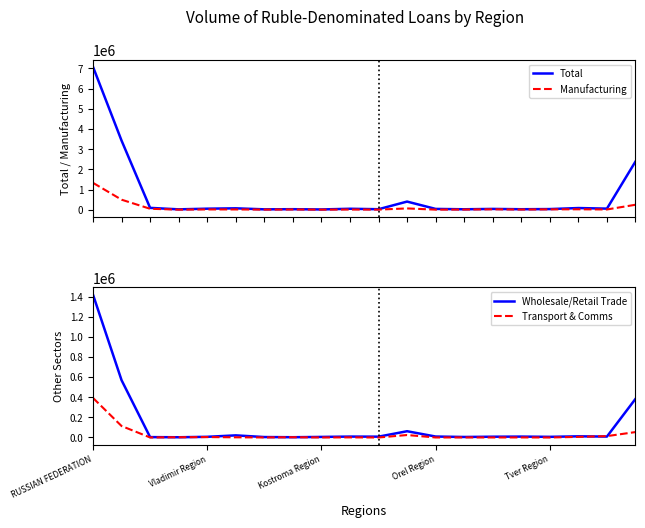

What is the difference between the maximum and second lowest values in the Wholesale/Retail Trade series?

1416003